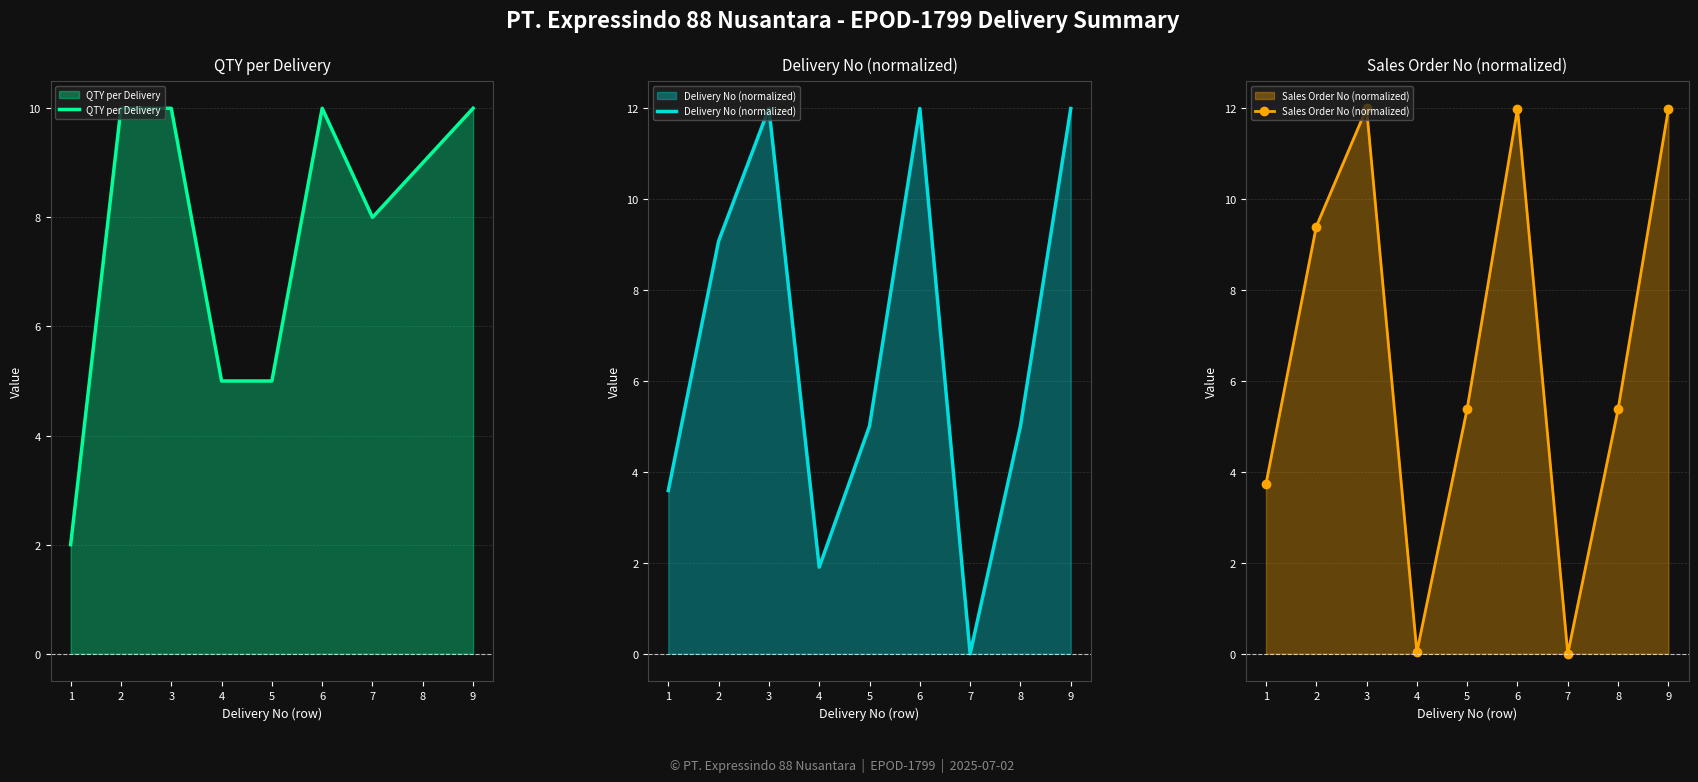

True or false: QTY per Delivery and Delivery No (normalized) cross at least once.

True